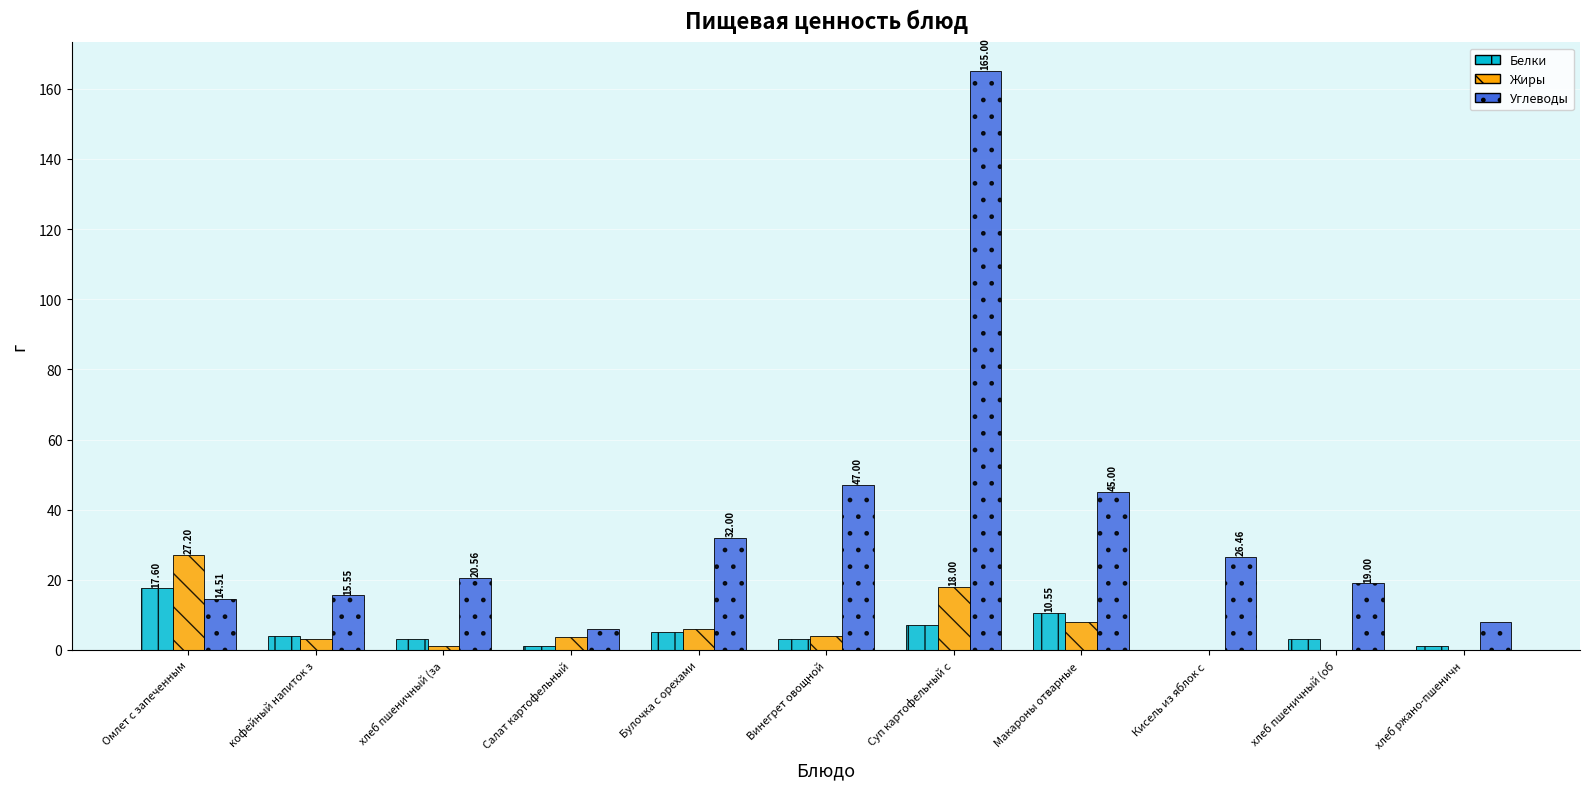

What is the maximum value shown in the chart?

165.0